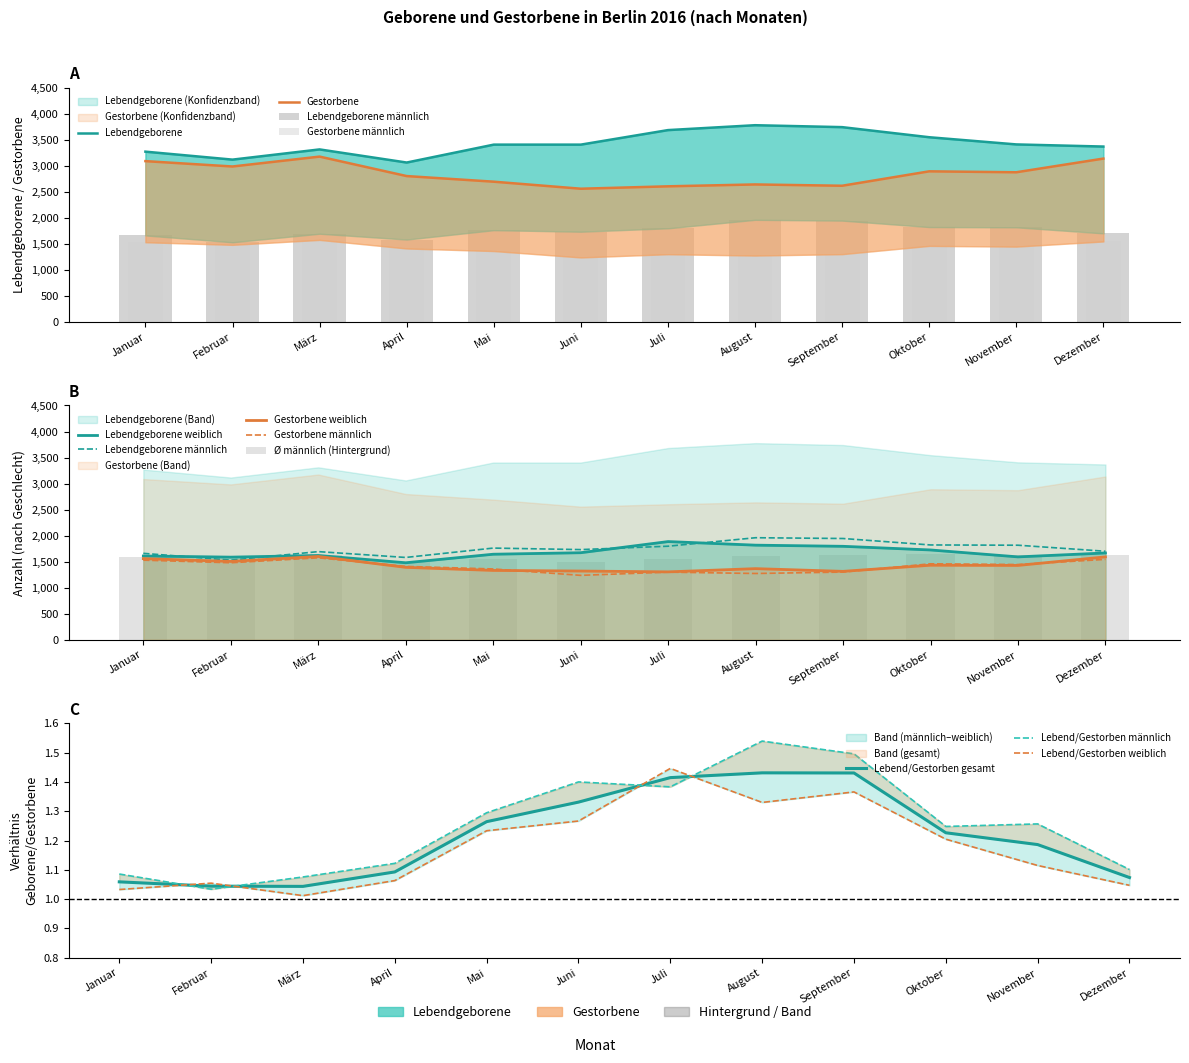

What is the sum of all Gestorbene values?

34050